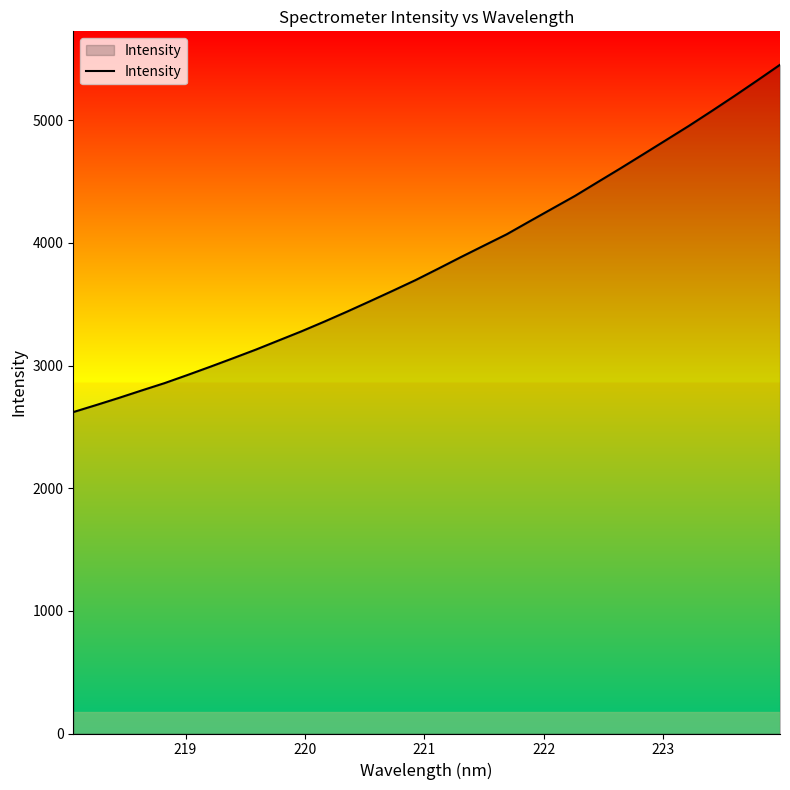

What is the greatest value displayed?

5452.3